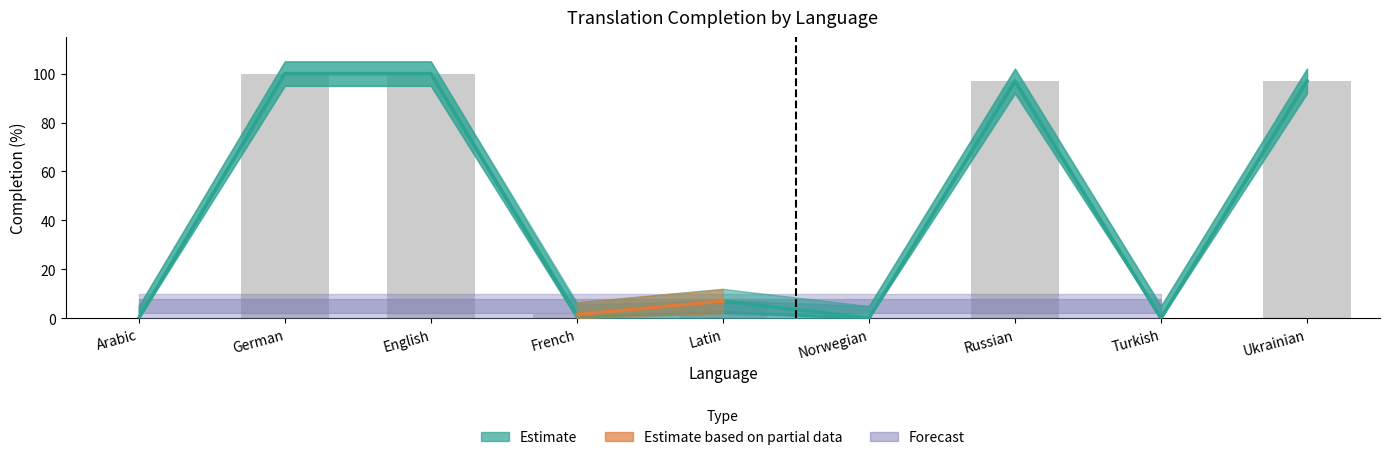

At which category is the sum across all series the highest?

German